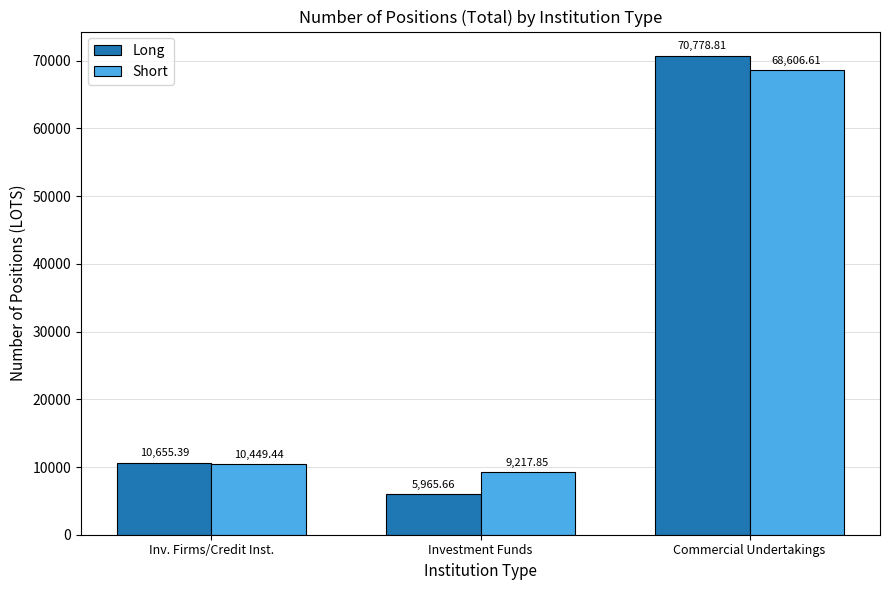

Where is Short nearest to the value 38912?

Inv. Firms/Credit Inst.